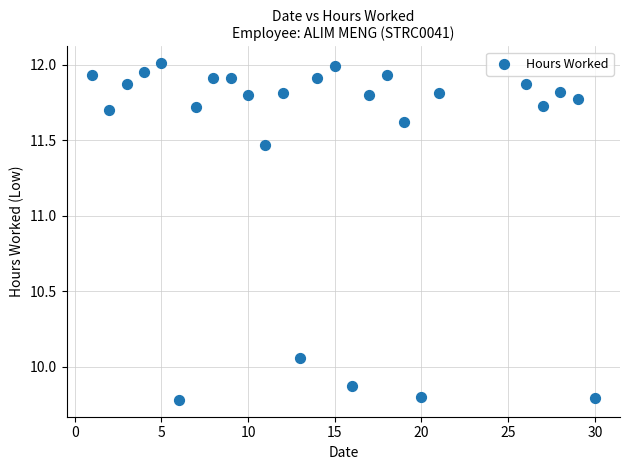

What is the range of Y values (max minus min)?

2.2